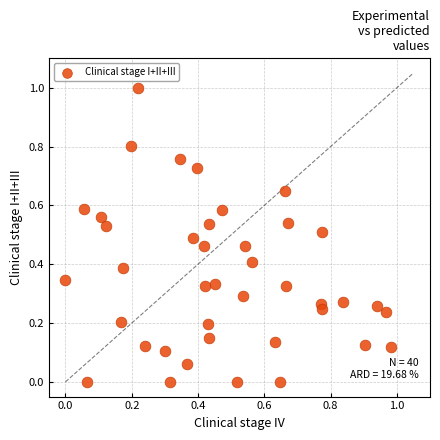

What is the range of X values (max minus min)?

1.0